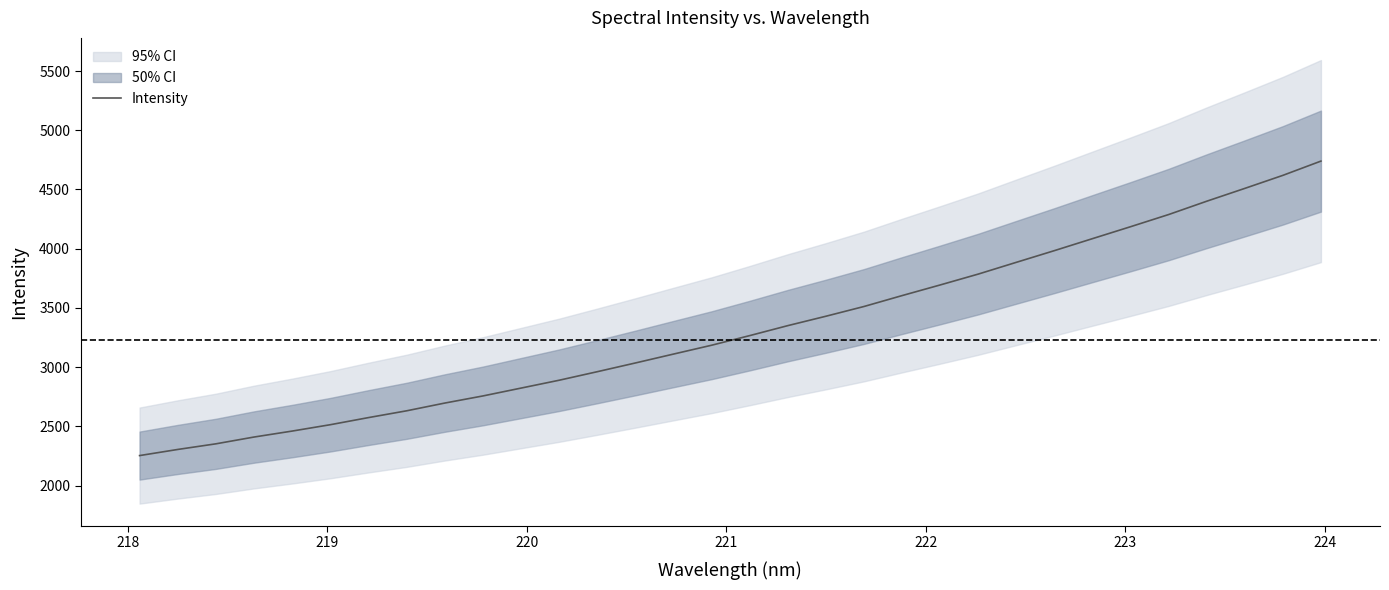

What is the maximum value for Intensity?

4739.6